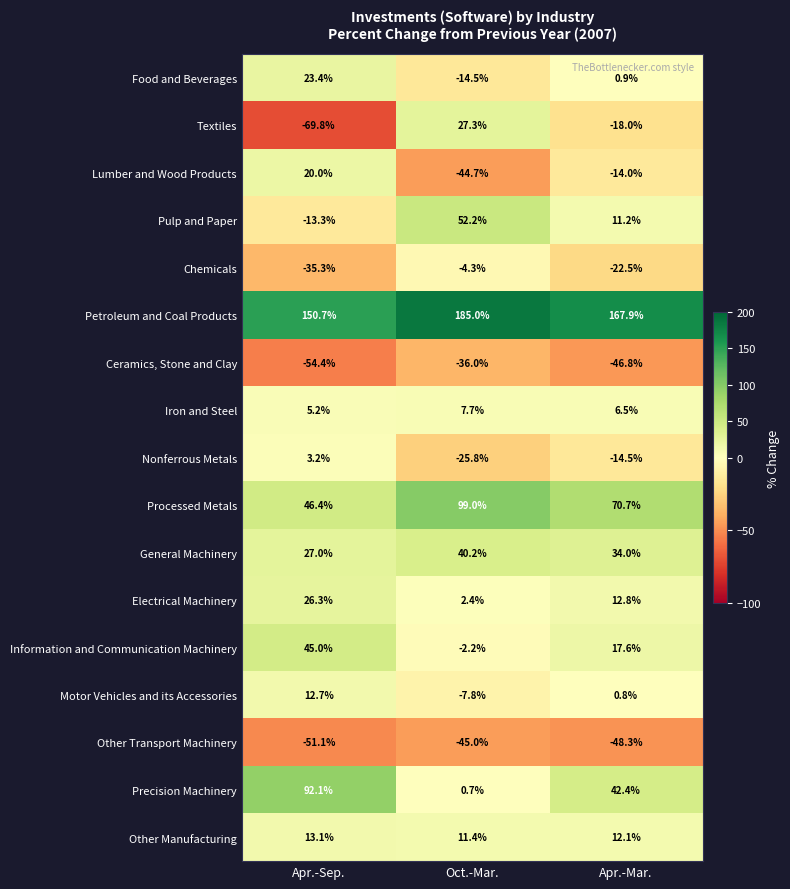

Which label corresponds to the smallest value in the chart?

Apr.-Sep.